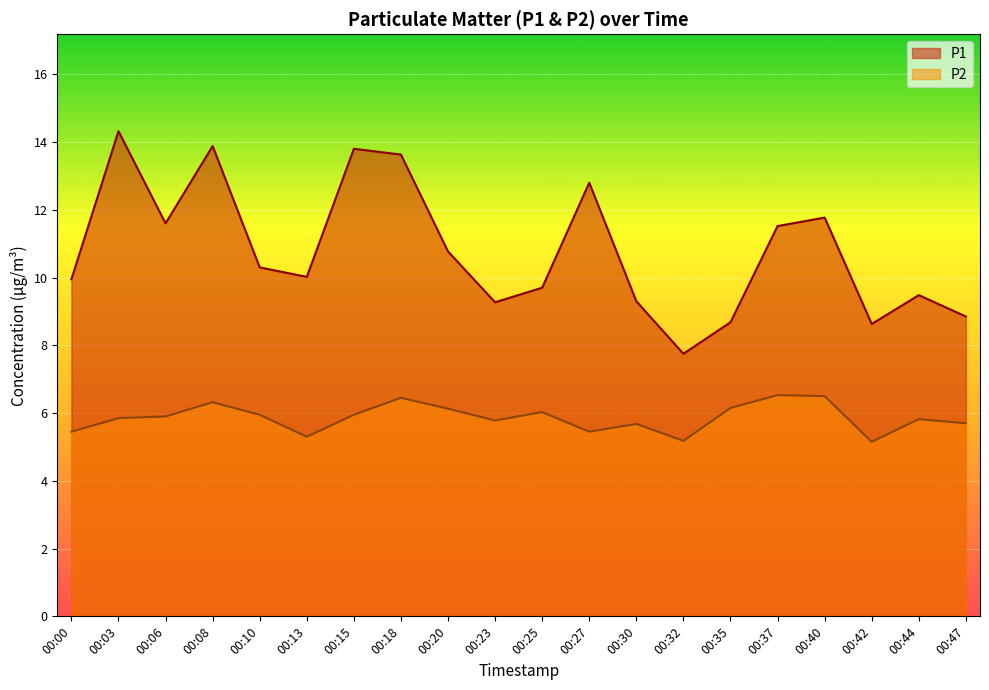

List the labels in order of P2 value, smallest first.

00:42, 00:32, 00:13, 00:00, 00:27, 00:30, 00:47, 00:23, 00:44, 00:03, 00:06, 00:10, 00:15, 00:25, 00:20, 00:35, 00:08, 00:18, 00:40, 00:37